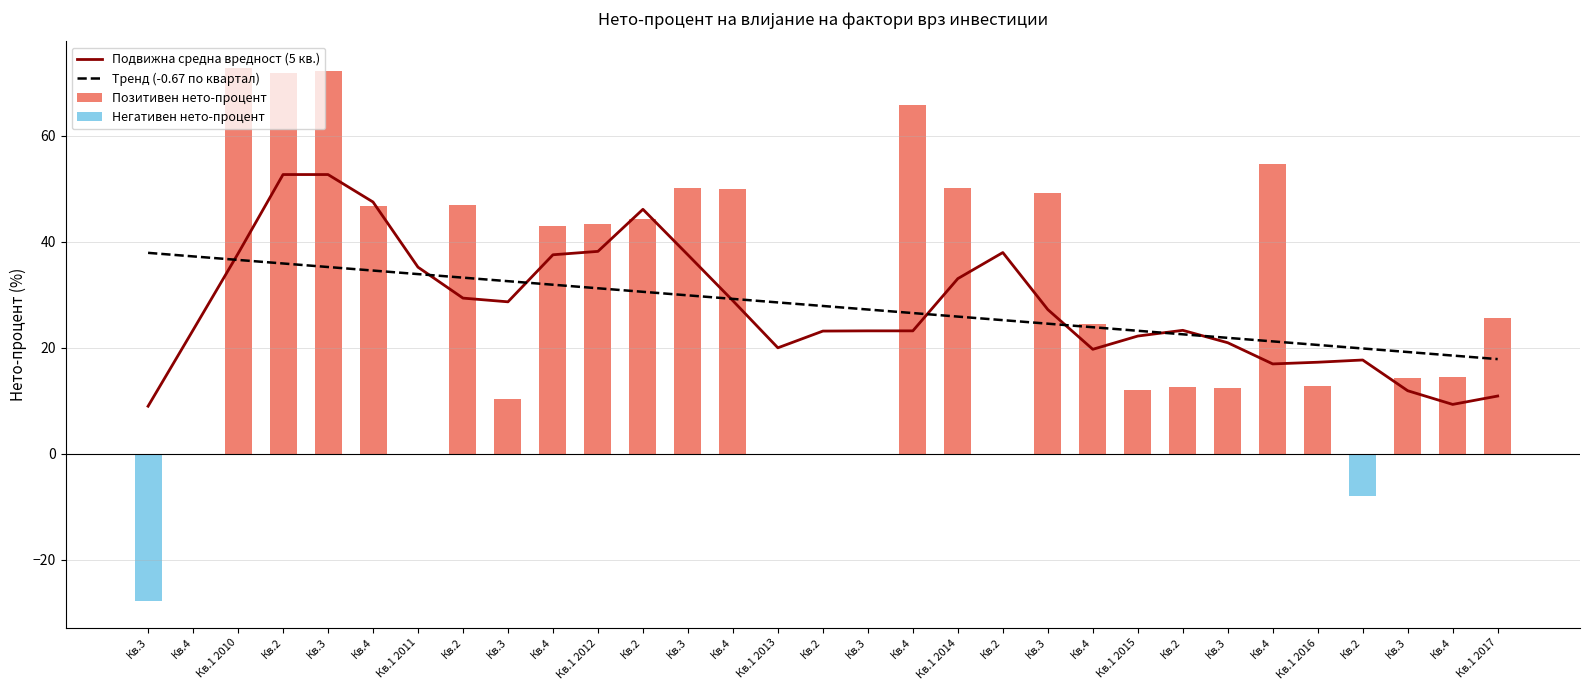

What are all the series names shown in the legend?

Подвижна средна вредност (5 кв.), Тренд (-0.67 по квартал), Позитивен нето-процент, Негативен нето-процент